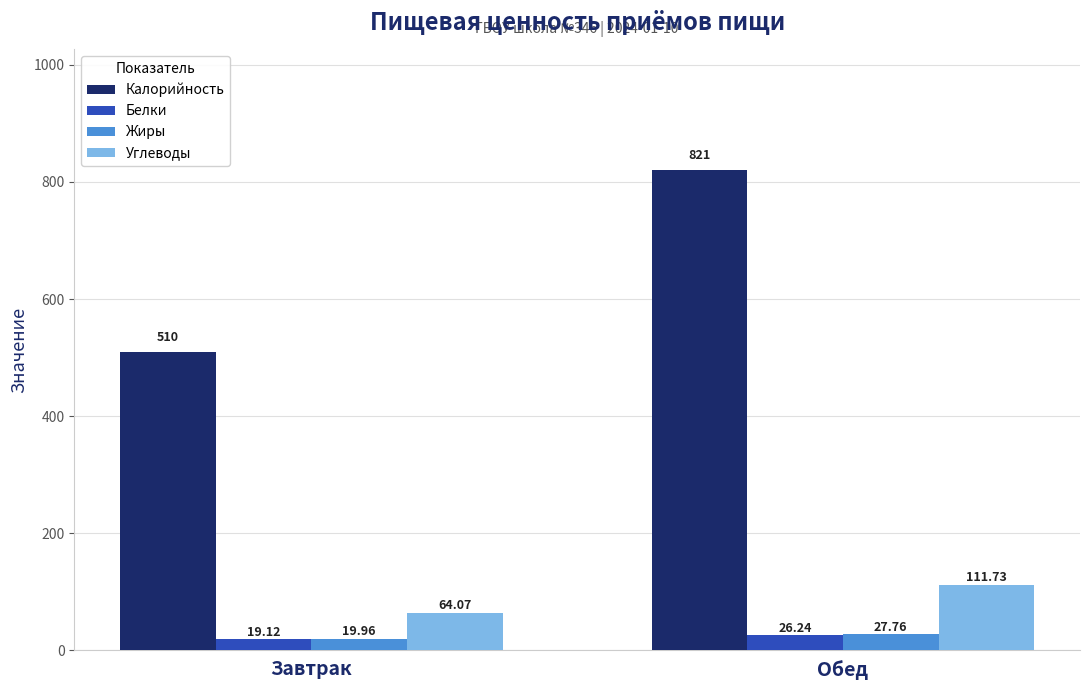

What is the sum of all Калорийность values?

1331.0